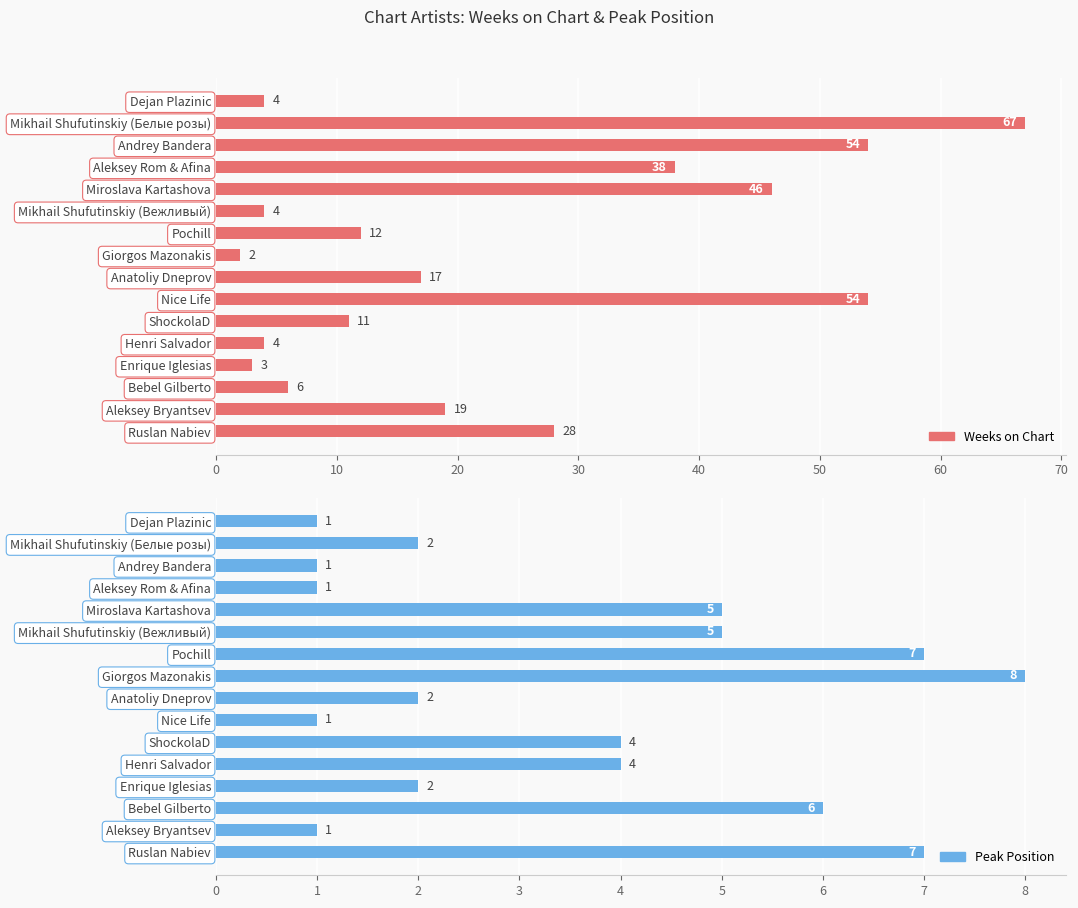

How many bars are there in each group?

2